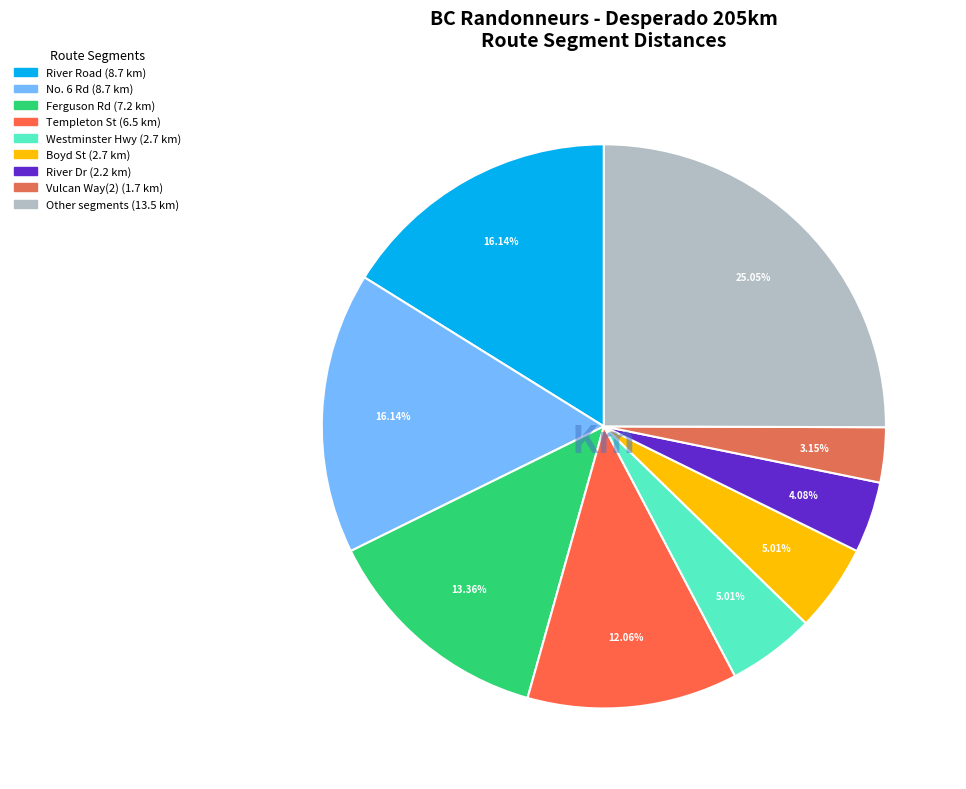

How many slices are in this pie chart?

9